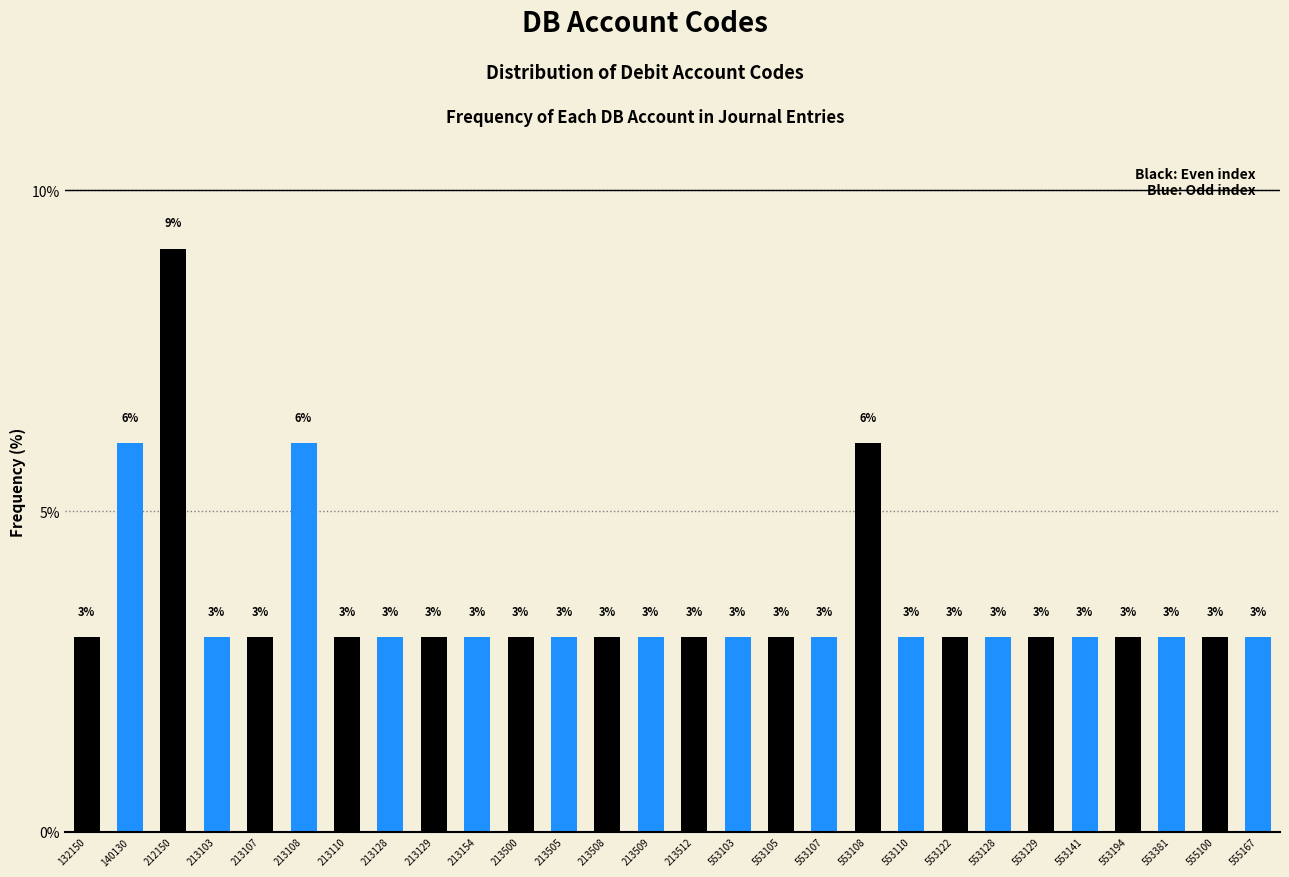

The value at 553107 is 3.0. True or false?

True